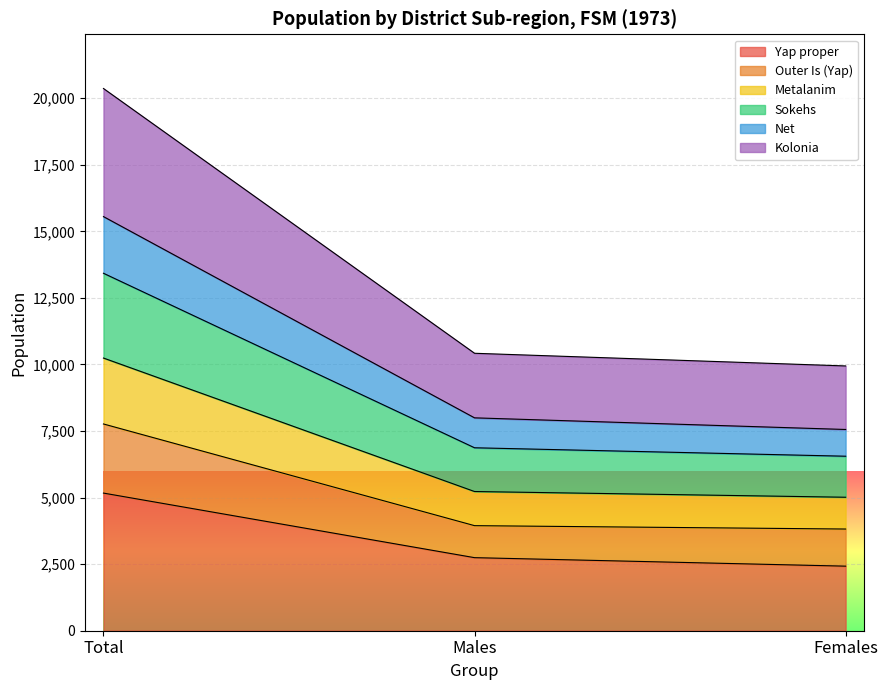

Does the chart display data point markers on the line(s)?

No